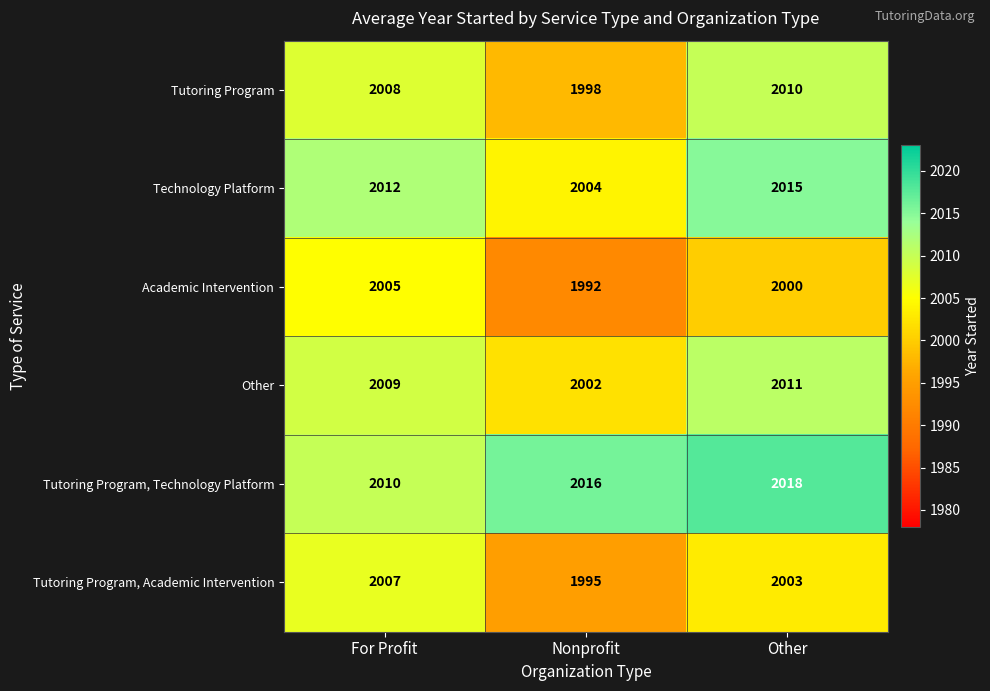

The value of Academic Intervention at For Profit is 2005. True or false?

True